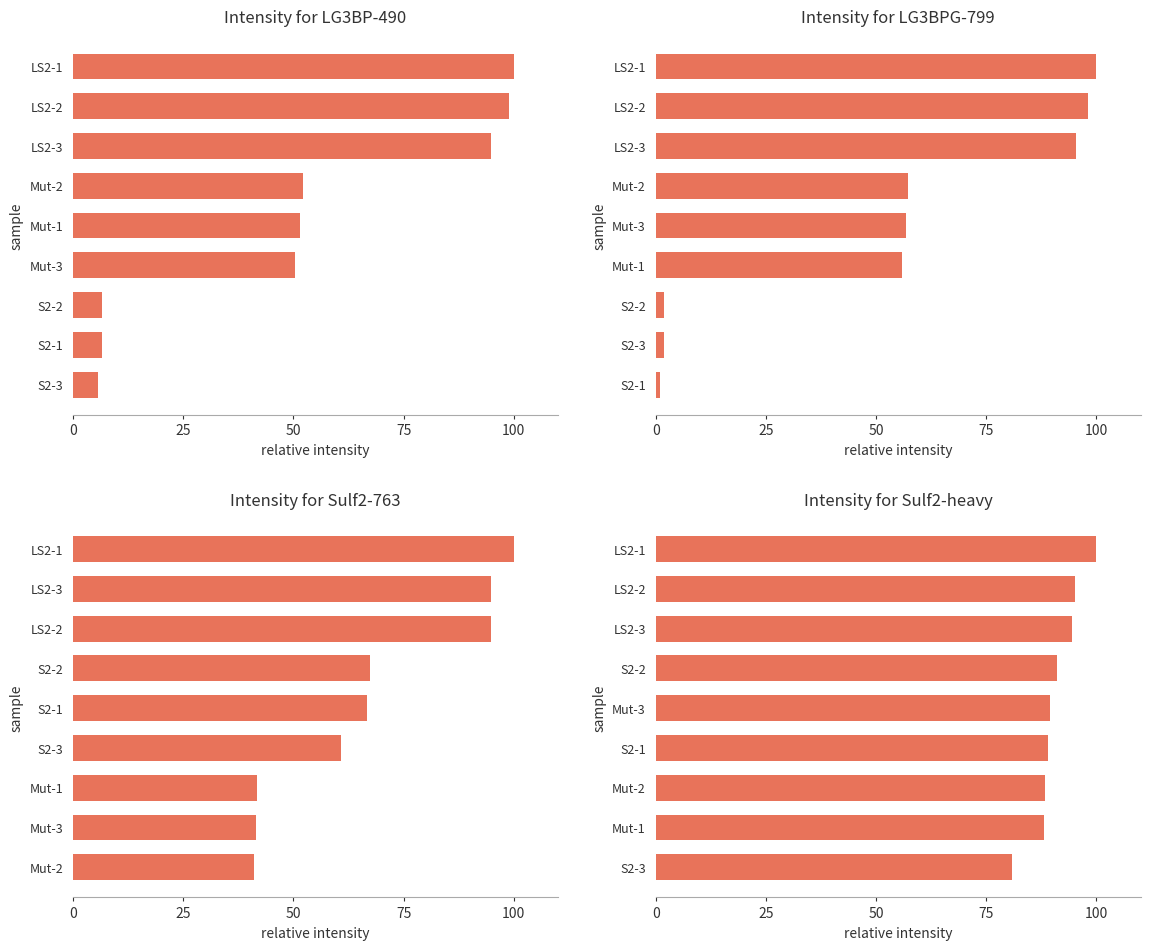

What is the value of the Sulf2-heavy bar at the 1st from the left?

100.0